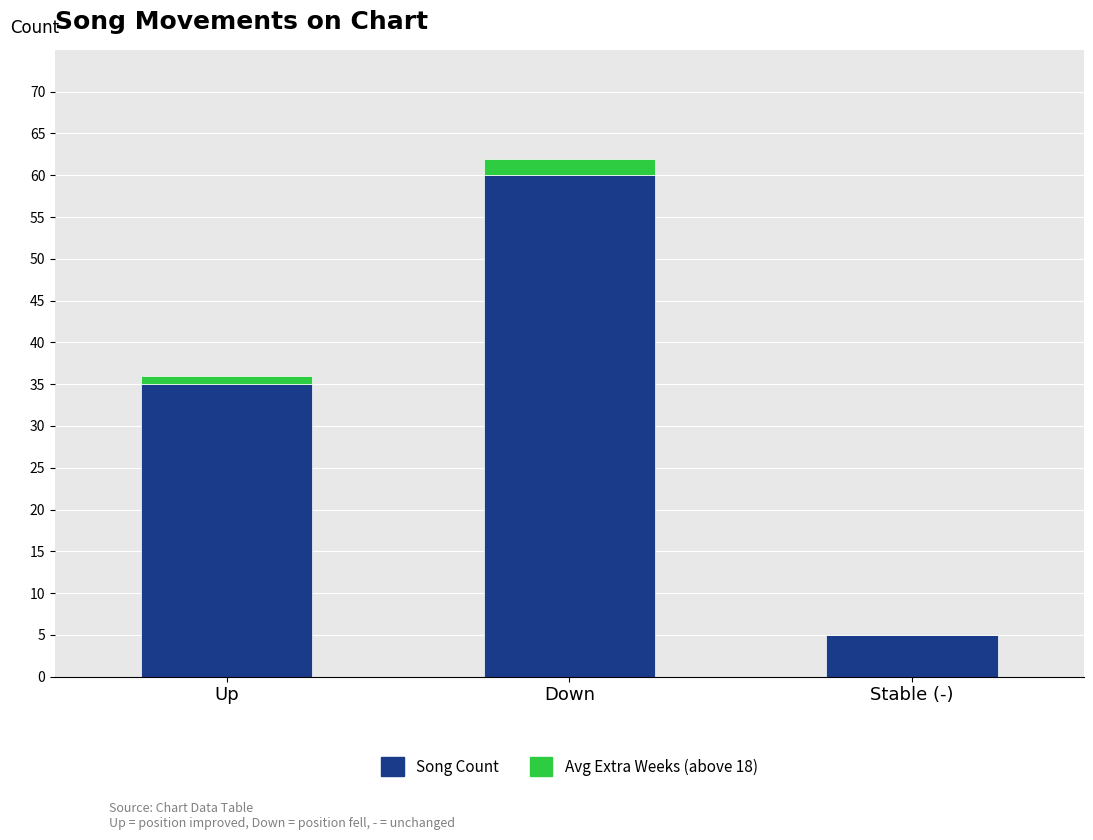

The value of Song Count at Down is 106. True or false?

False